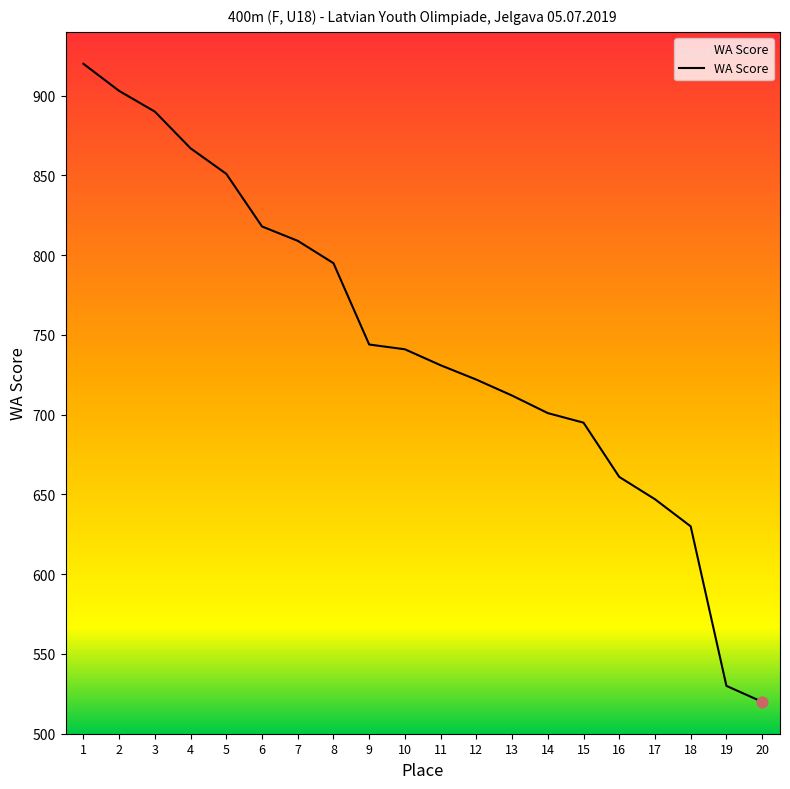

What is the change in value from 11 to 20?

-211